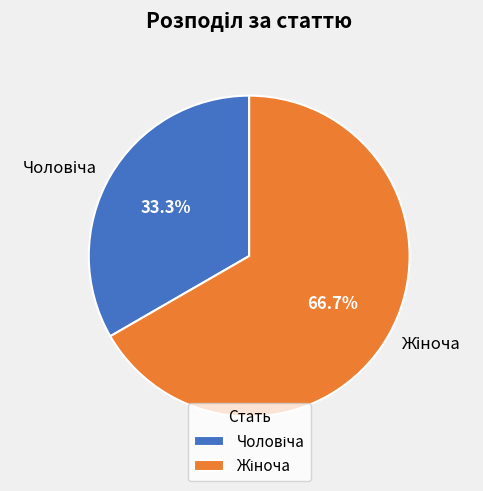

Is there a majority slice in this chart?

Yes